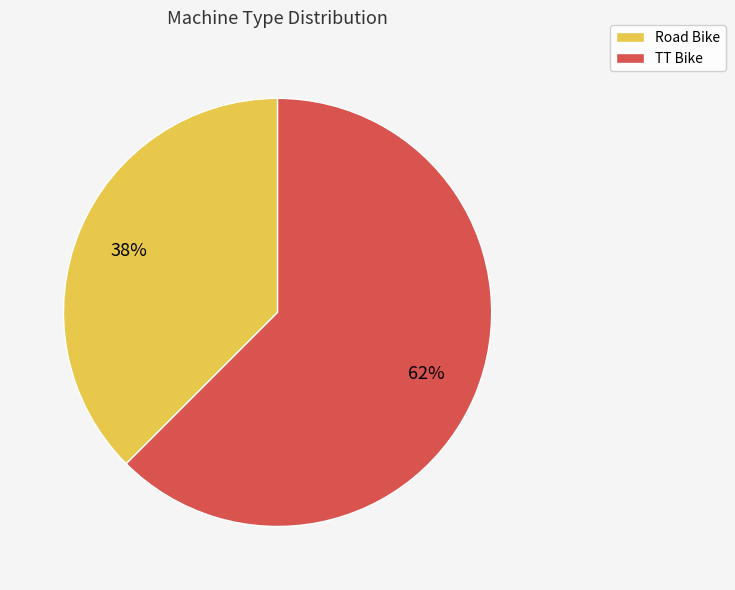

Is the sum of Road Bike and TT Bike greater than half?

Yes